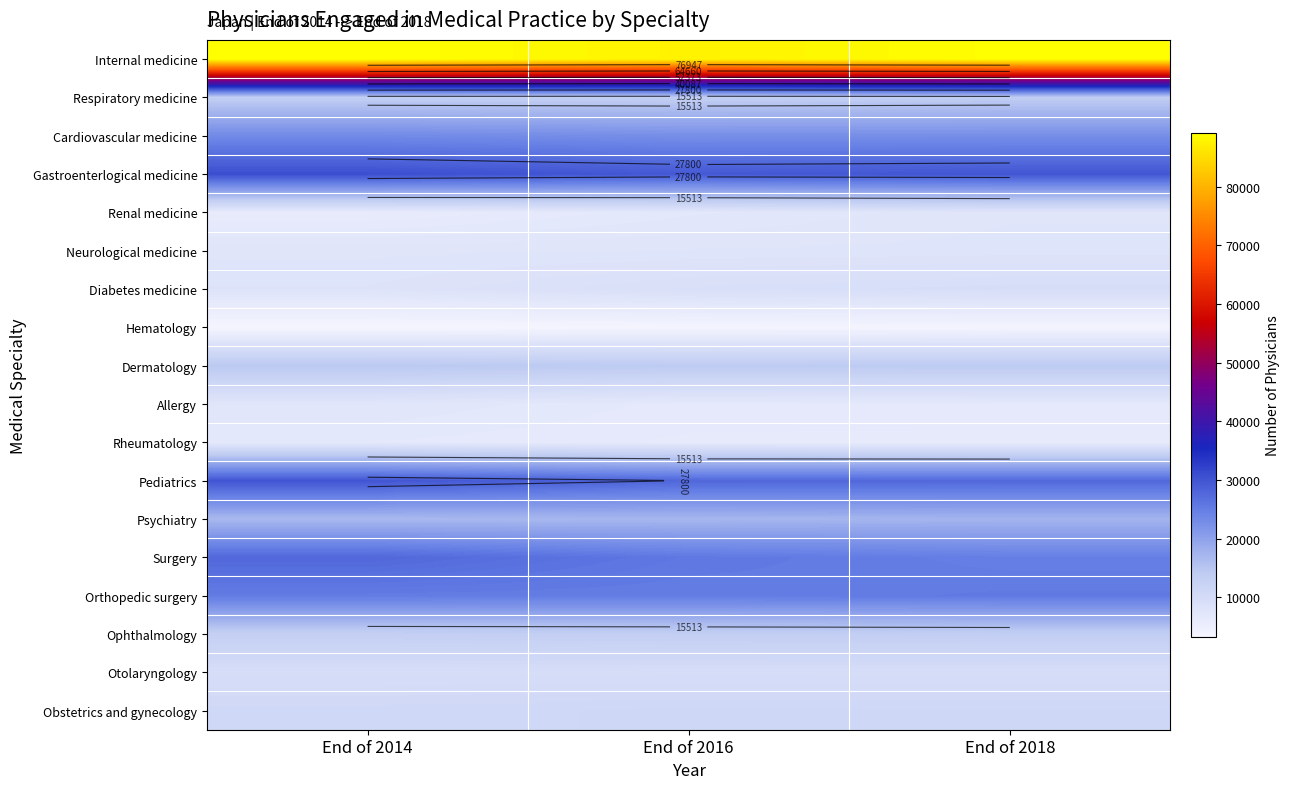

The value of Diabetes medicine at End of 2014 is 2720. True or false?

False